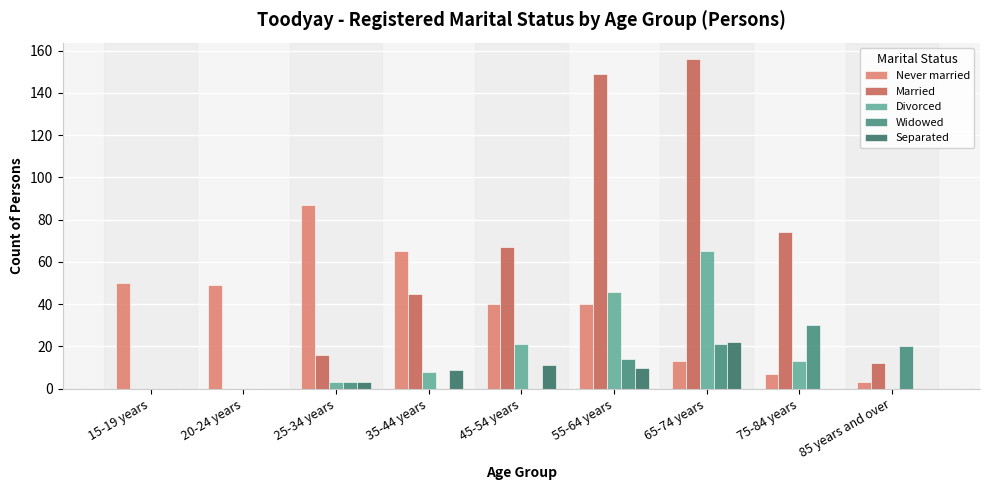

How many groups of bars are there?

9